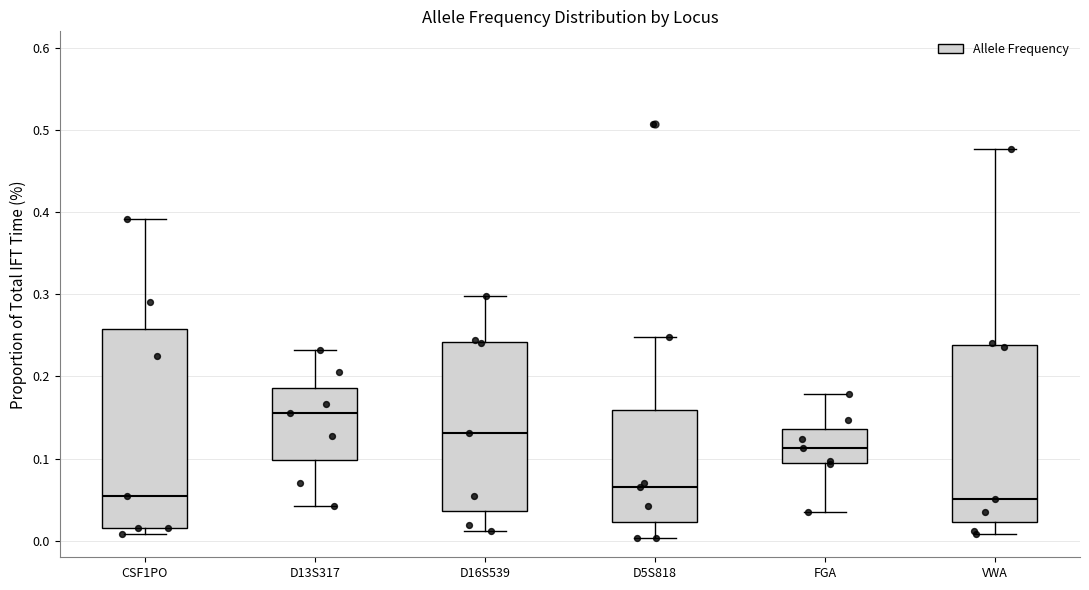

Reading left to right, read every box against the y-axis: the position of its median line, the range the box covers, and the ends of its whiskers. The values are not printed on the chart, so give them approximately, as read against the axis.

CSF1PO: median 0.05, box 0.02 to 0.26, whiskers 0.01 to 0.39
D13S317: median 0.16, box 0.10 to 0.19, whiskers 0.04 to 0.23
D16S539: median 0.13, box 0.04 to 0.24, whiskers 0.01 to 0.30
D5S818: median 0.07, box 0.02 to 0.16, whiskers 0.00 to 0.25
FGA: median 0.11, box 0.09 to 0.14, whiskers 0.03 to 0.18
VWA: median 0.05, box 0.02 to 0.24, whiskers 0.01 to 0.48